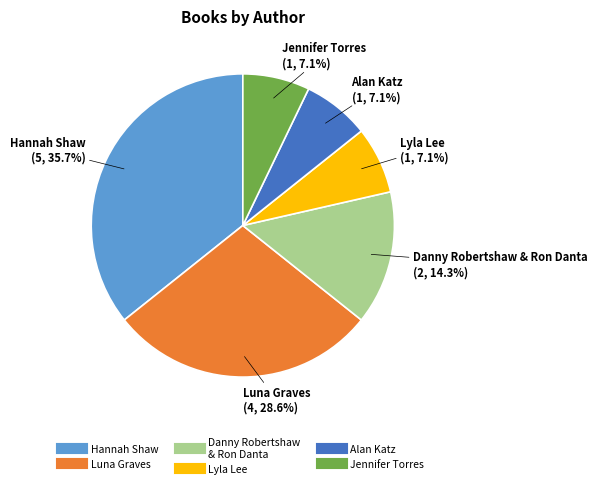

Is there any slice that represents more than half of the pie?

No